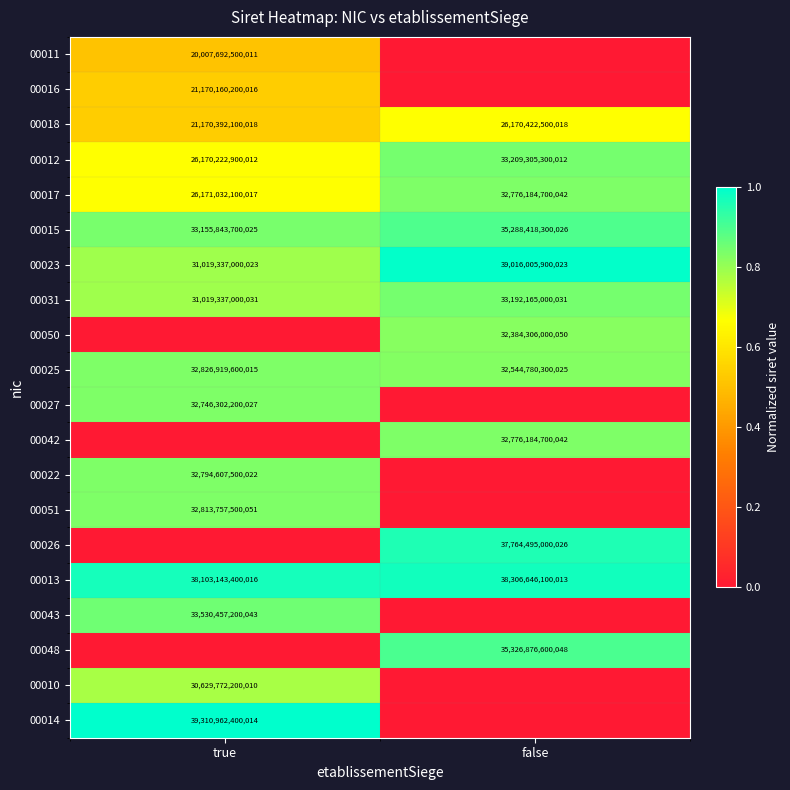

The value of 00043 at true is 1.2. True or false?

False